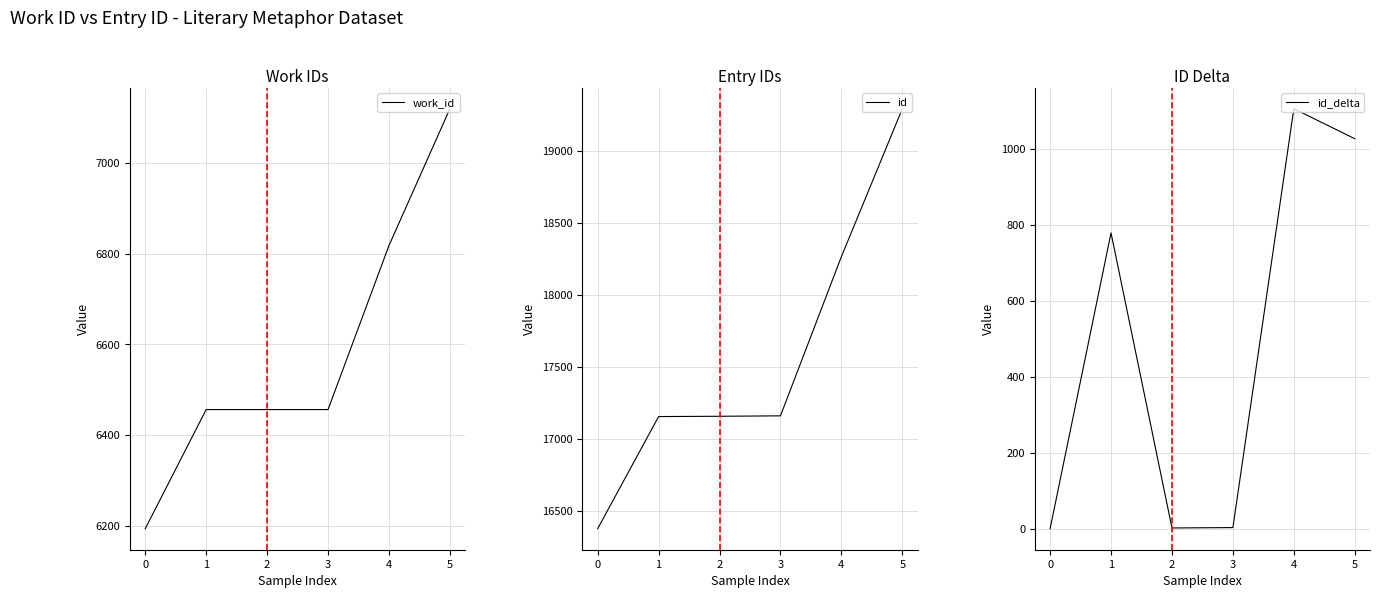

The work_id series shows 11925 at 4. True or false?

False